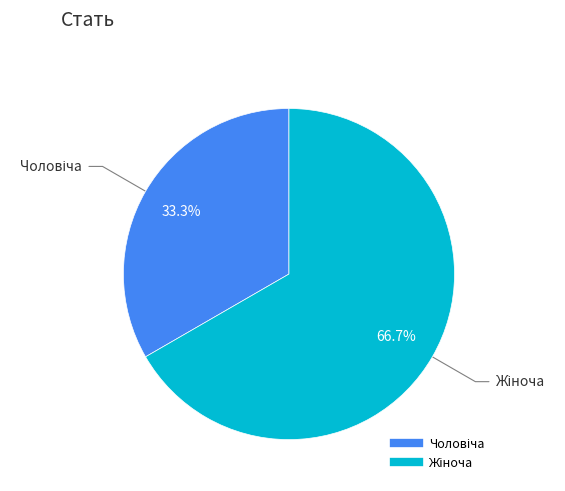

How many slices are in this pie chart?

2